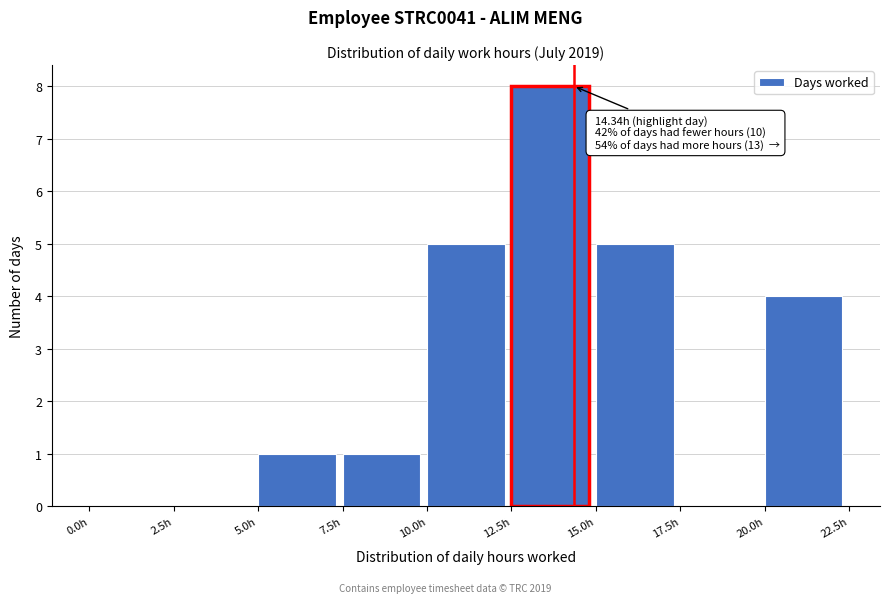

Over which range of the x-axis is the bar tallest?

12.5 to 15.0